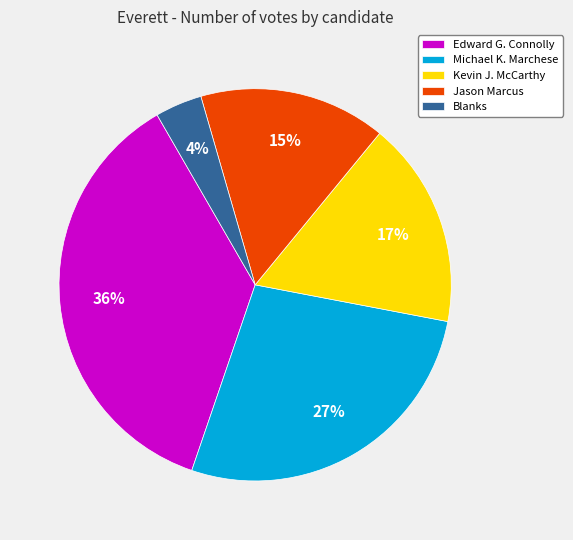

To the nearest percent, what is the combined percentage of Jason Marcus and Blanks?

19%